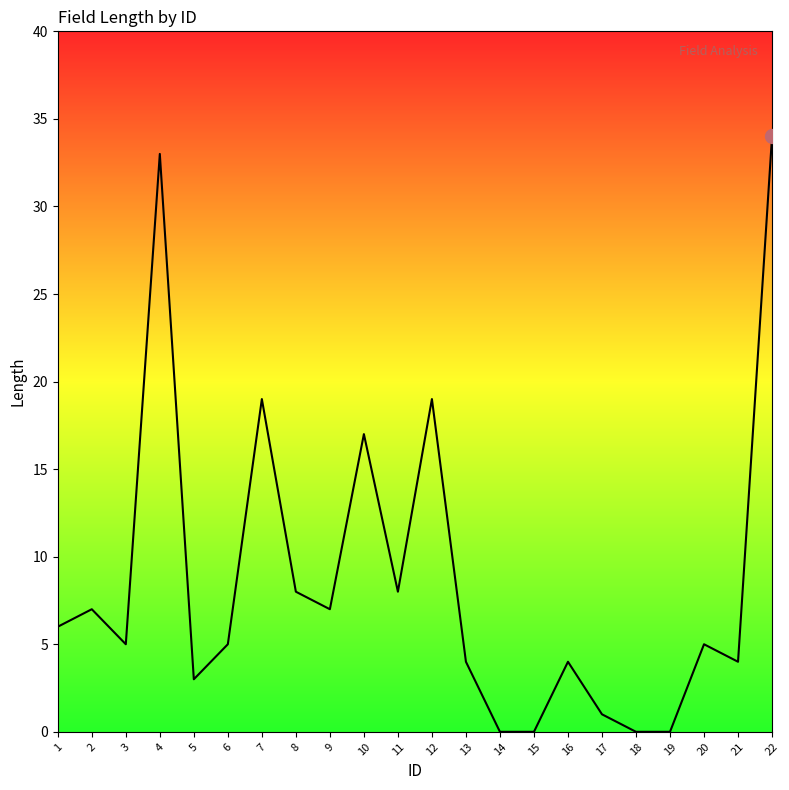

Which label corresponds to the largest value in the chart?

22